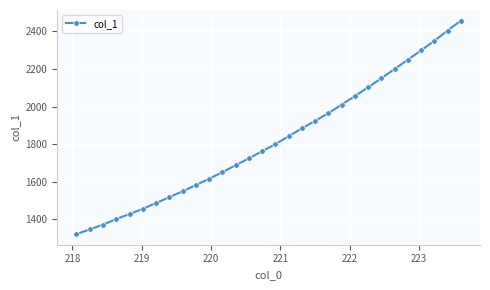

What is the smallest value displayed?

1322.3